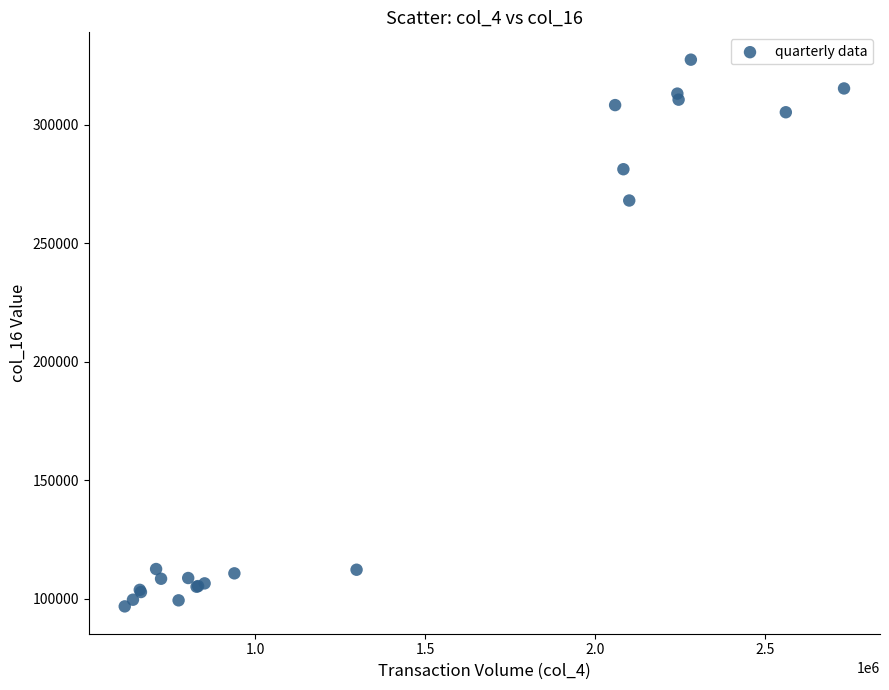

What Y value in the scatter plot is closest to 212164?

268094